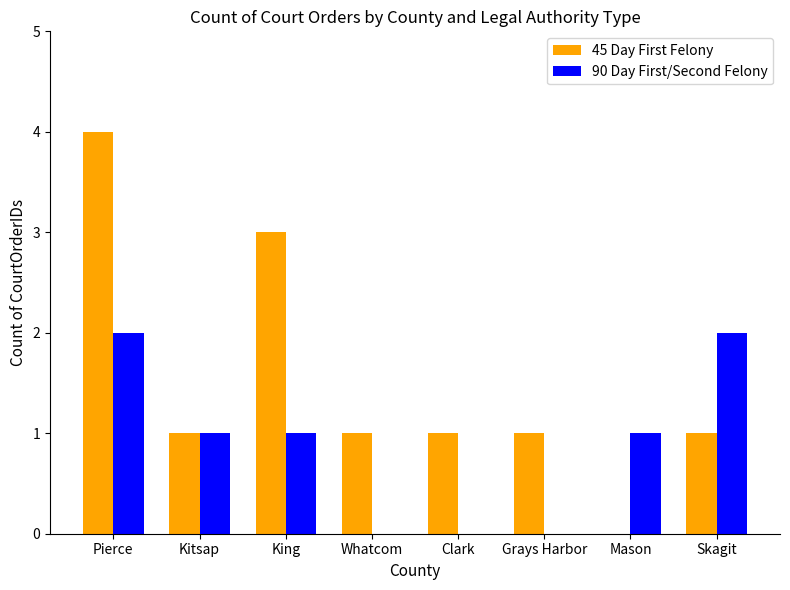

At which category is the sum across all series the highest?

Pierce